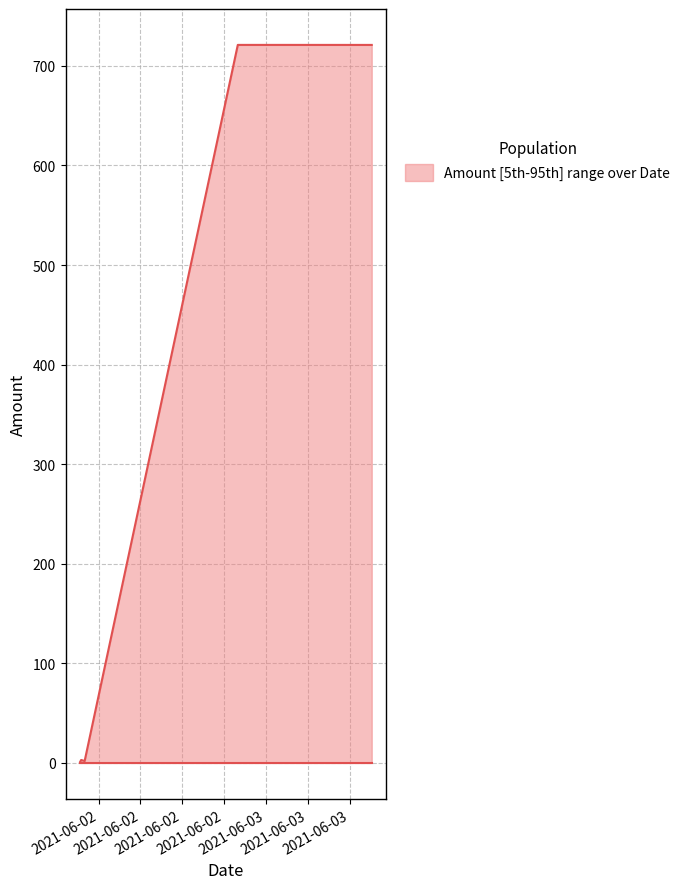

True or false: there are more than 2 points higher than both neighbors.

False